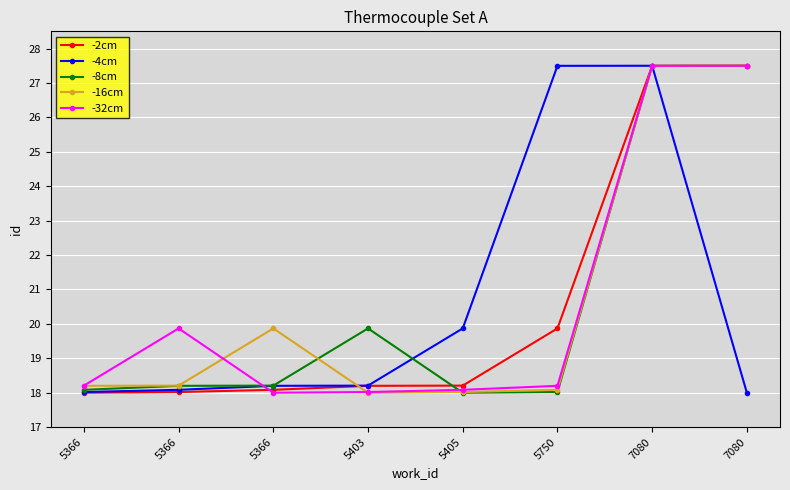

At which label is -2cm closest to 22?

5750